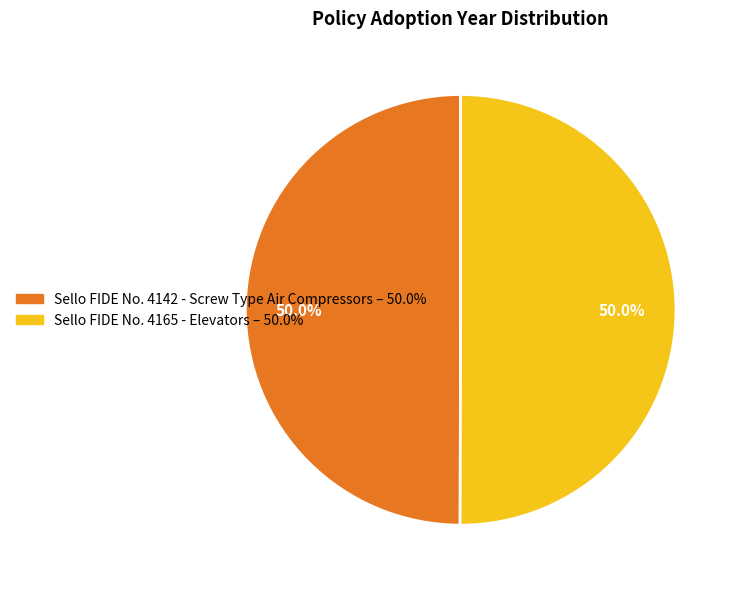

Count the number of slices in the pie.

2